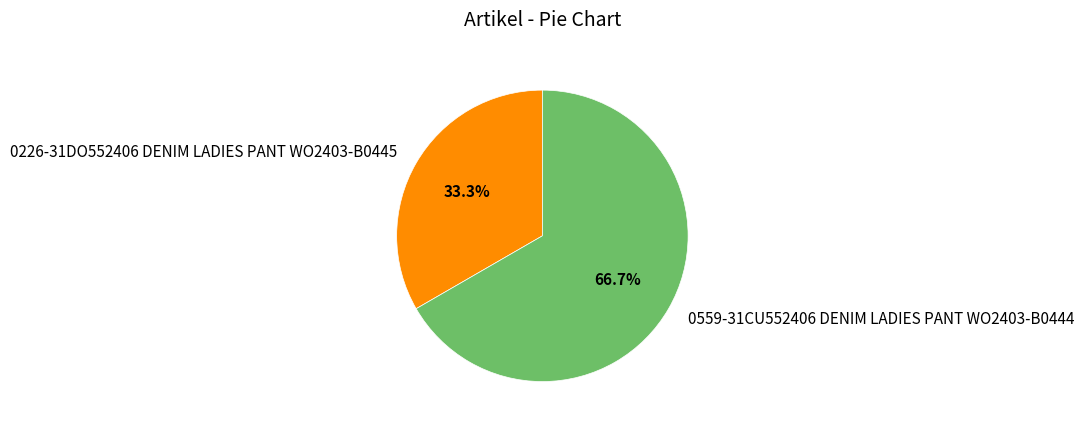

Do 0559-31CU552406 DENIM LADIES PANT WO2403-B0444 and 0226-31DO552406 DENIM LADIES PANT WO2403-B0445 together represent more than half of the pie?

Yes